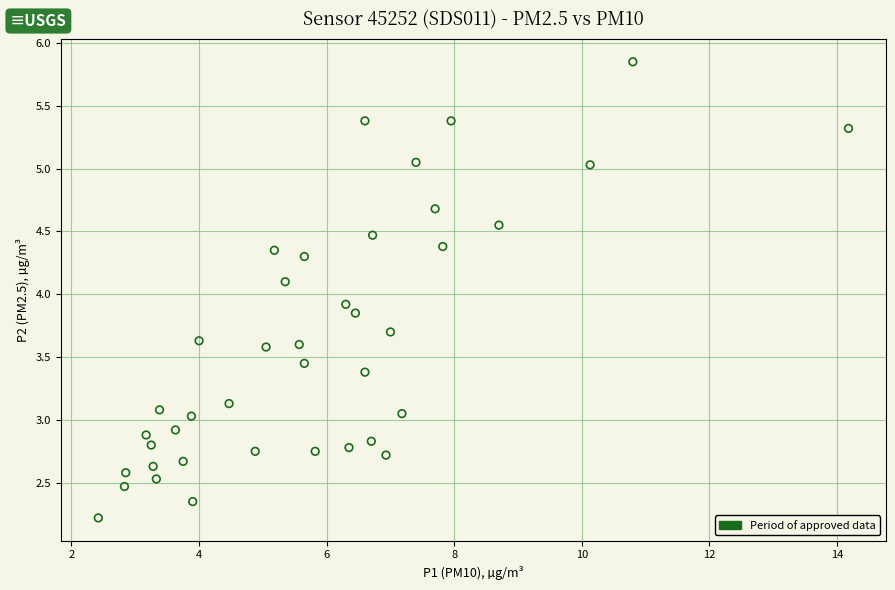

What is the range of Y values (max minus min)?

3.6